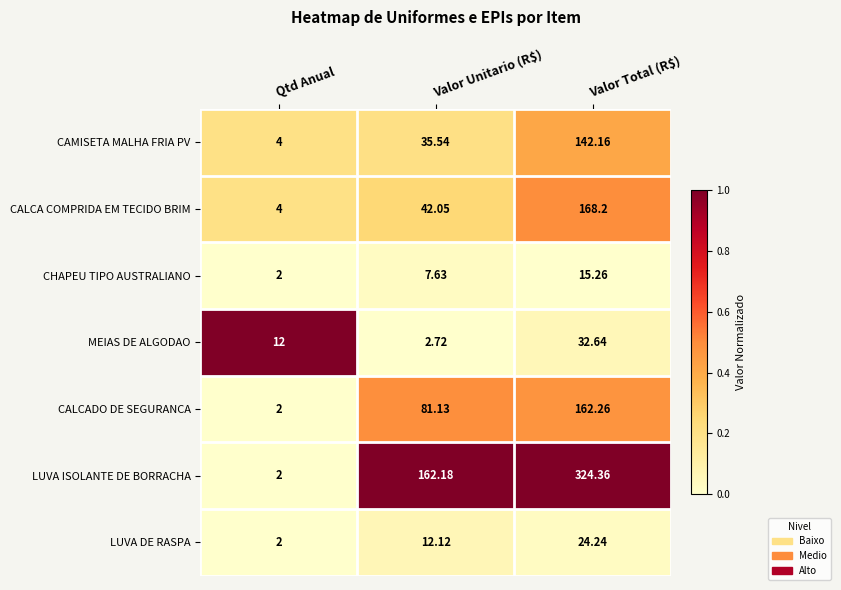

Which series has the largest total across all categories?

LUVA ISOLANTE DE BORRACHA